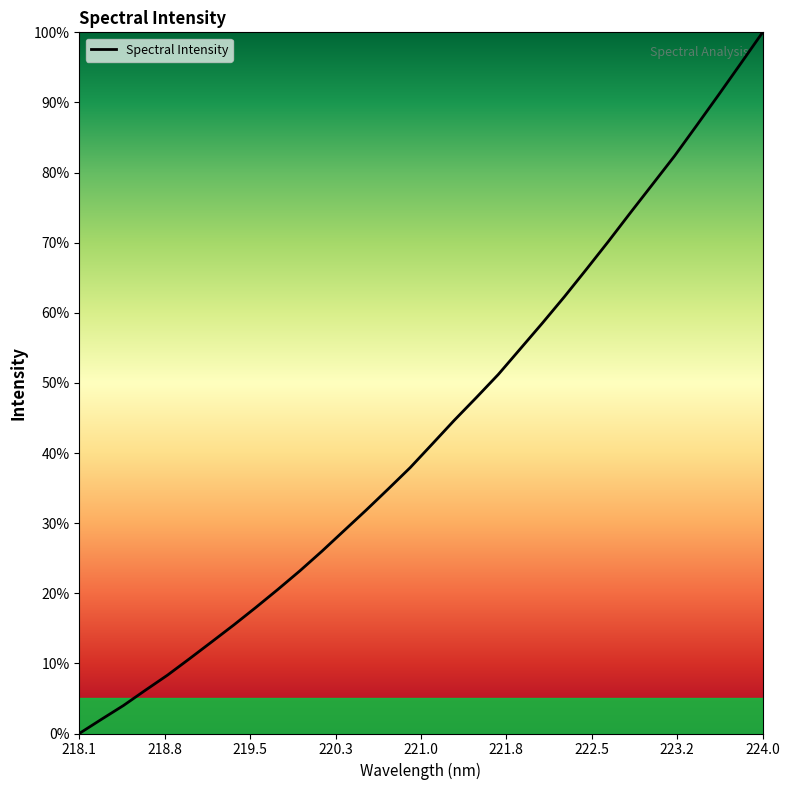

Does the chart display data point markers on the line(s)?

No